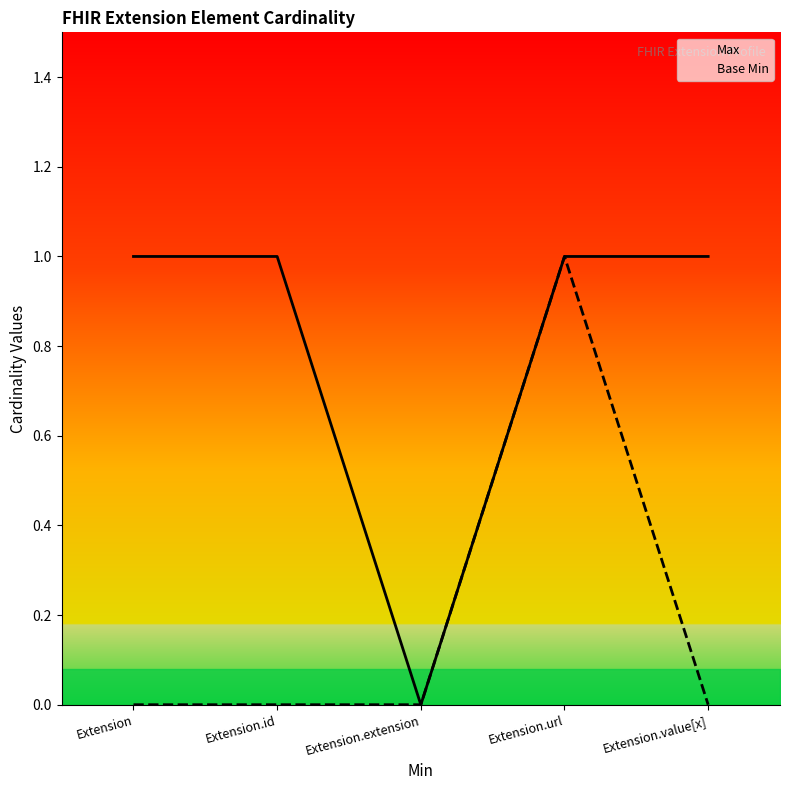

Count the number of data series in this chart.

2